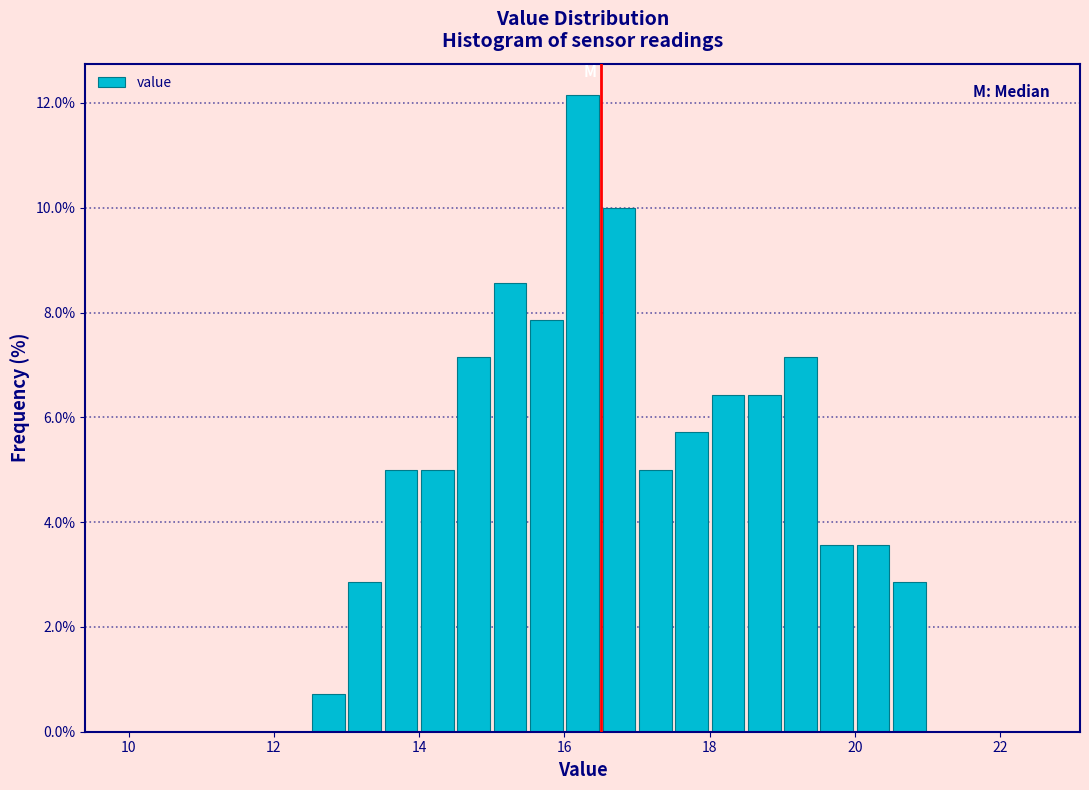

Around what value on the x-axis is the tallest bar? Give the approximate position of its centre, as read against the axis.

16.2